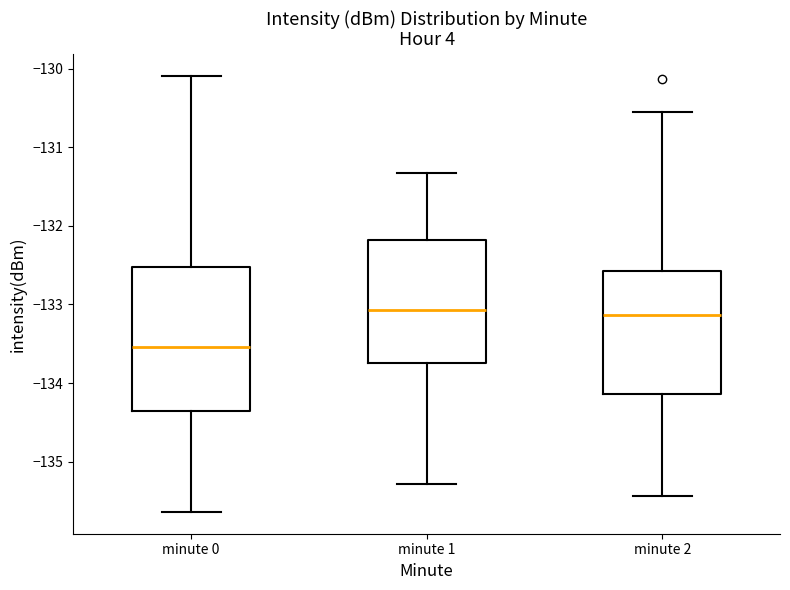

Reading left to right, read every box against the y-axis: the position of its median line, the range the box covers, and the ends of its whiskers. The values are not printed on the chart, so give them approximately, as read against the axis.

minute 0: median -133.5, box -134.4 to -132.5, whiskers -135.6 to -130.1
minute 1: median -133.1, box -133.7 to -132.2, whiskers -135.3 to -131.3
minute 2: median -133.1, box -134.1 to -132.6, whiskers -135.4 to -130.6